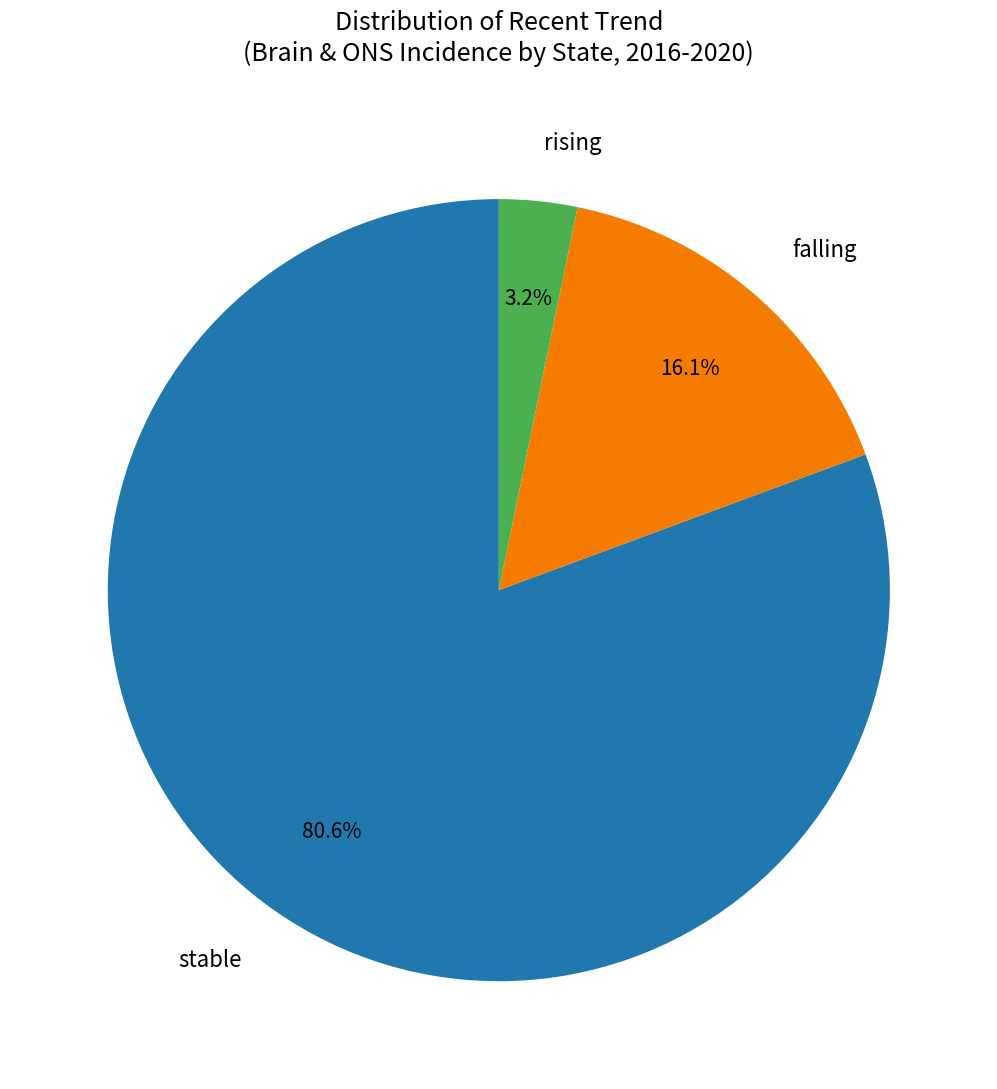

Which category accounts for the majority?

stable